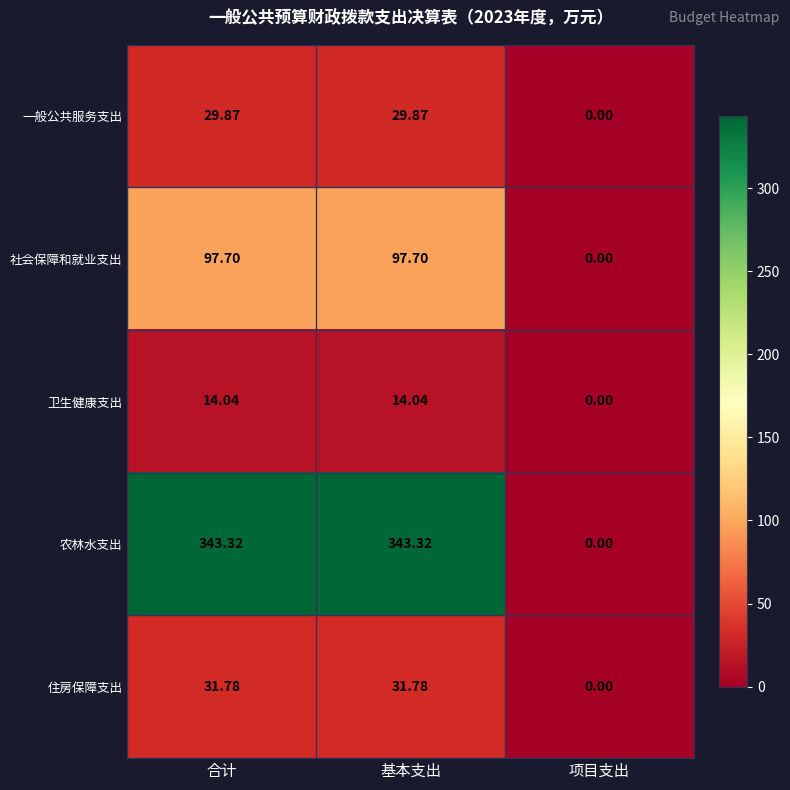

Where is 一般公共服务支出 nearest to the value 14?

项目支出